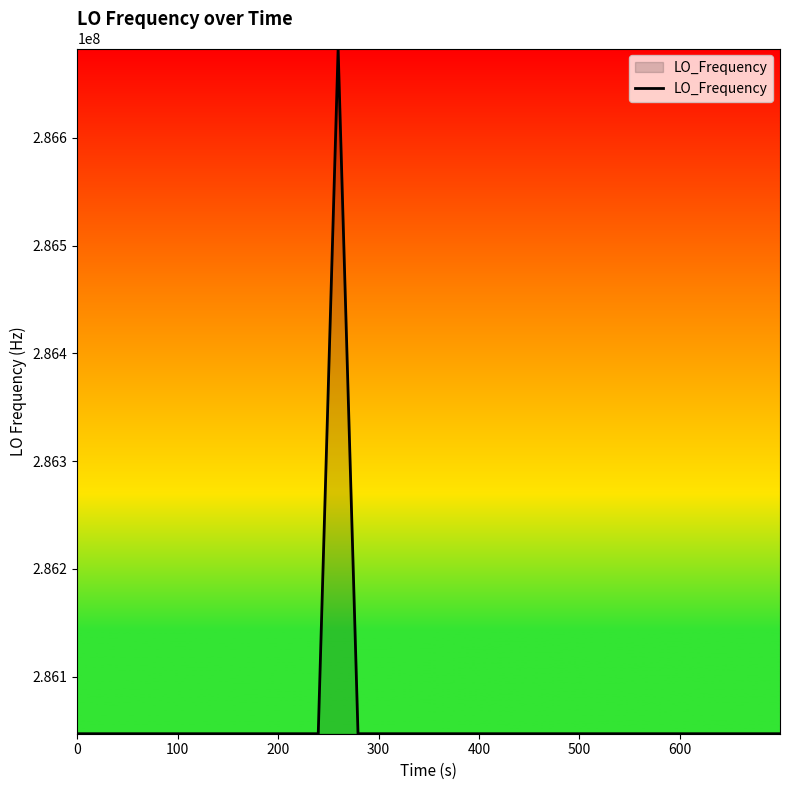

What is the smallest value displayed?

286046998.1